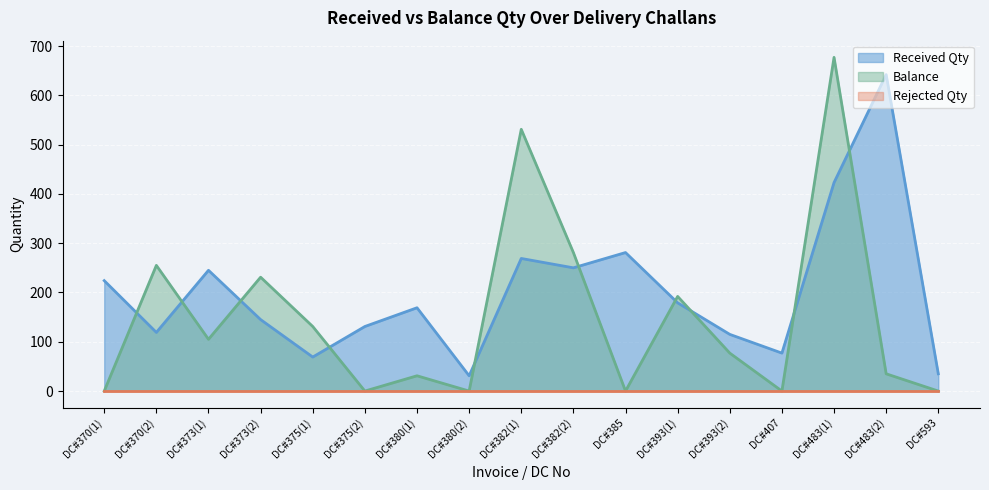

Which series has the largest total across all categories?

Received Qty